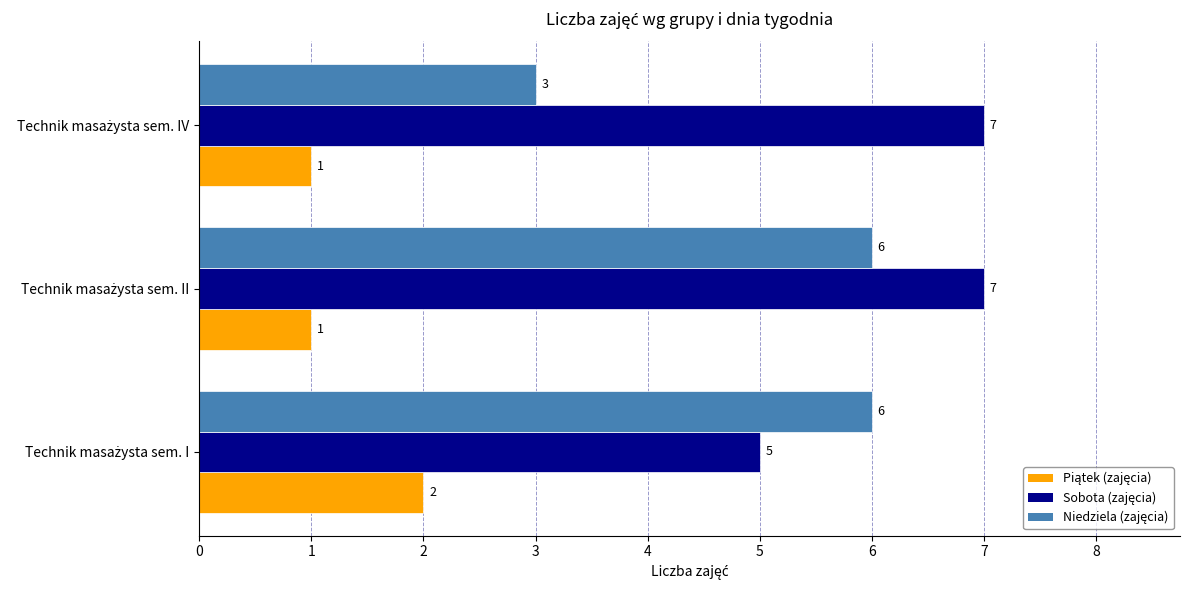

At how many categories does at least one series exceed 4?

3